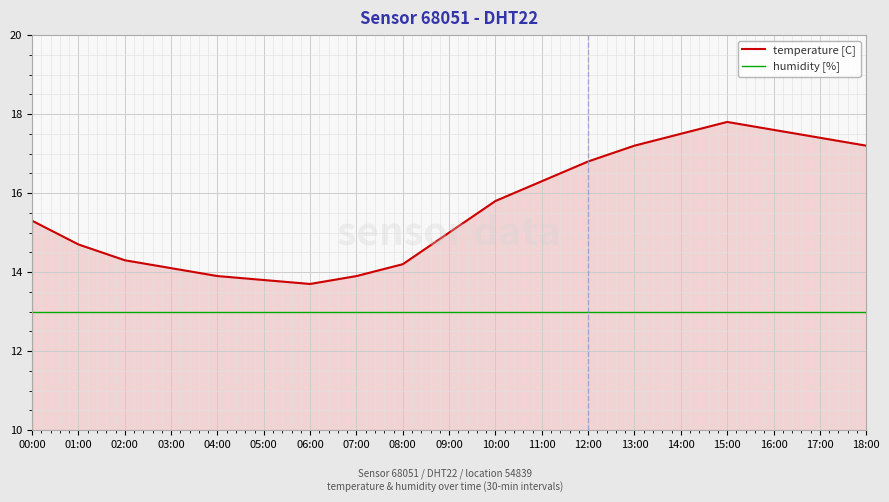

Rank the series by their average value, from lowest to highest.

humidity [%], temperature [C]